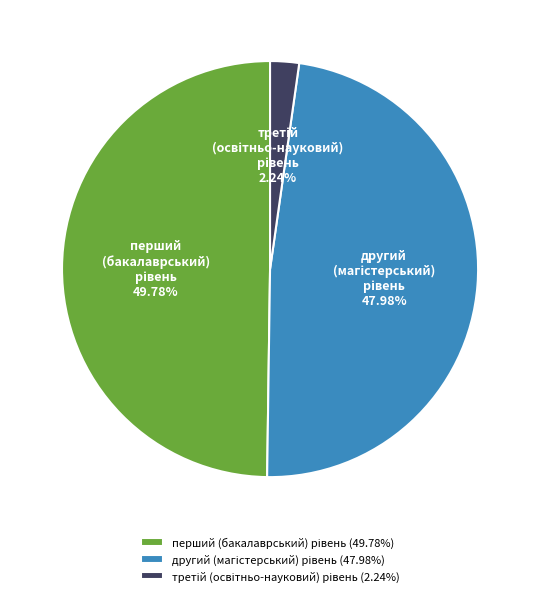

Is there a majority slice in this chart?

No